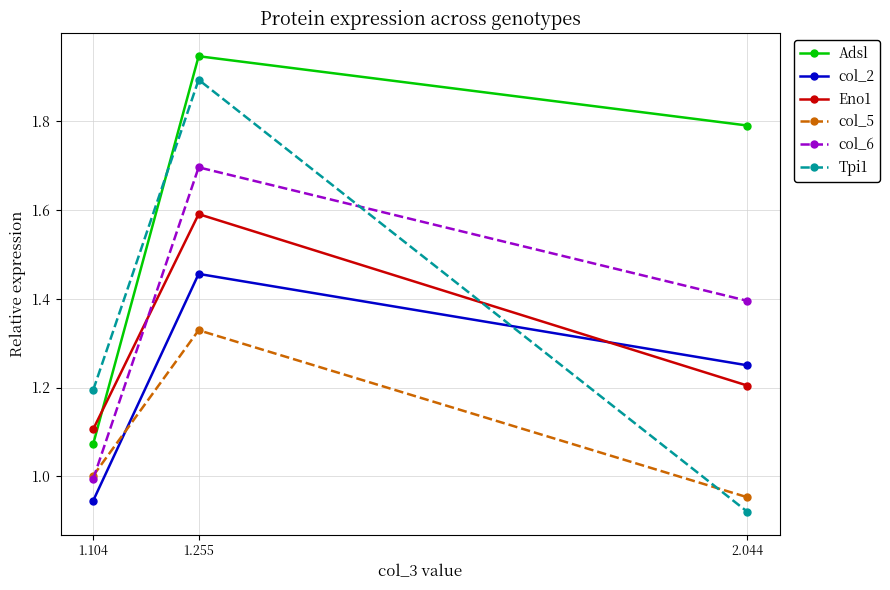

What is the highest value of the col_6 series?

1.7